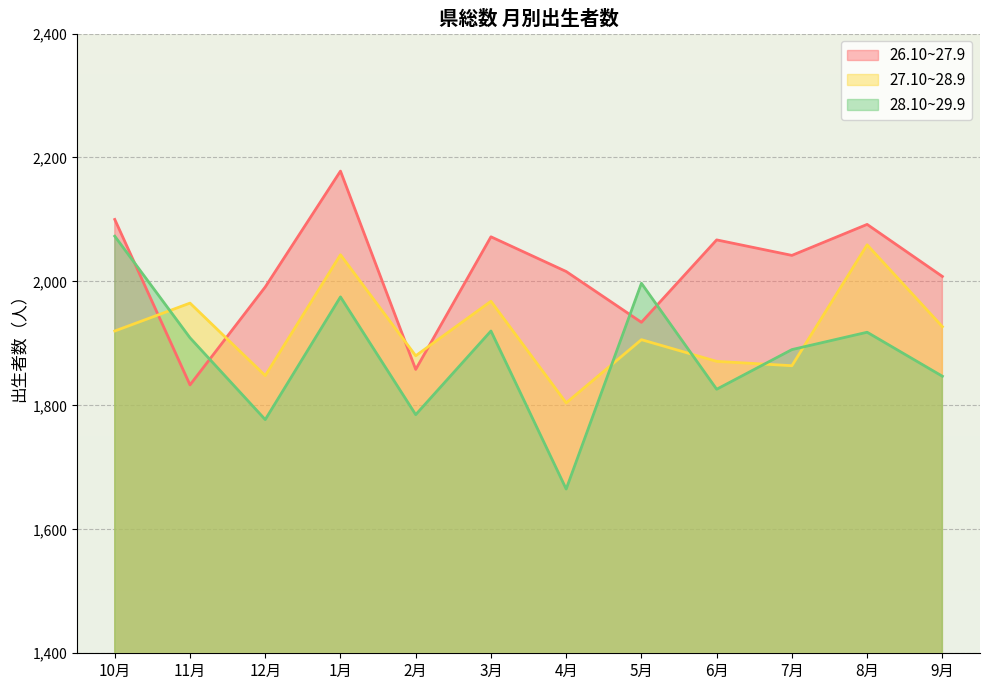

Where does the 28.10~29.9 series first go above 1909?

10月